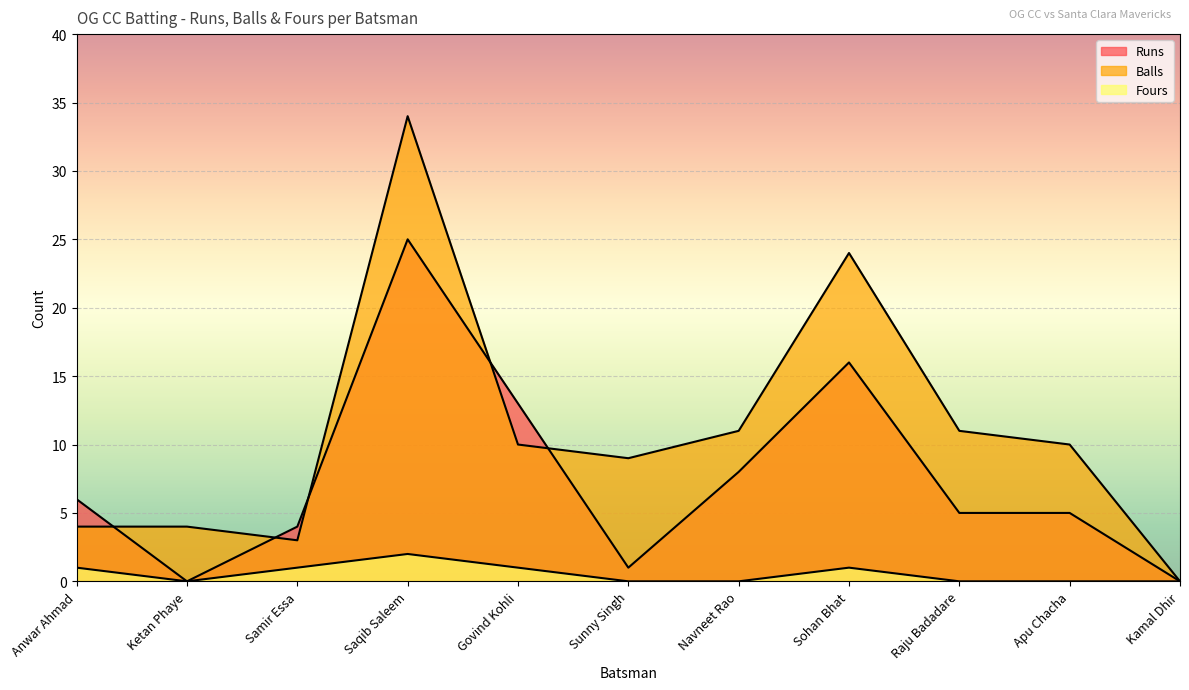

Reading left to right, transcribe all the data shown in this chart.

Runs: Anwar Ahmad=6	Ketan Phaye=0	Samir Essa=4	Saqib Saleem=25	Govind Kohli=13	Sunny Singh=1	Navneet Rao=8	Sohan Bhat=16	Raju Badadare=5	Apu Chacha=5	Kamal Dhir=0
Balls: Anwar Ahmad=4	Ketan Phaye=4	Samir Essa=3	Saqib Saleem=34	Govind Kohli=10	Sunny Singh=9	Navneet Rao=11	Sohan Bhat=24	Raju Badadare=11	Apu Chacha=10	Kamal Dhir=0
Fours: Anwar Ahmad=1	Ketan Phaye=0	Samir Essa=1	Saqib Saleem=2	Govind Kohli=1	Sunny Singh=0	Navneet Rao=0	Sohan Bhat=1	Raju Badadare=0	Apu Chacha=0	Kamal Dhir=0